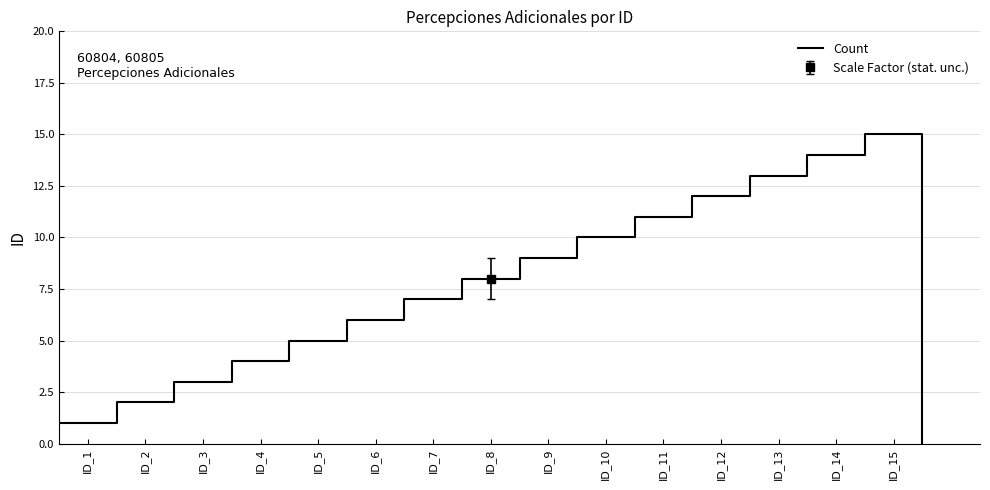

What position from the left is ID_8?

8